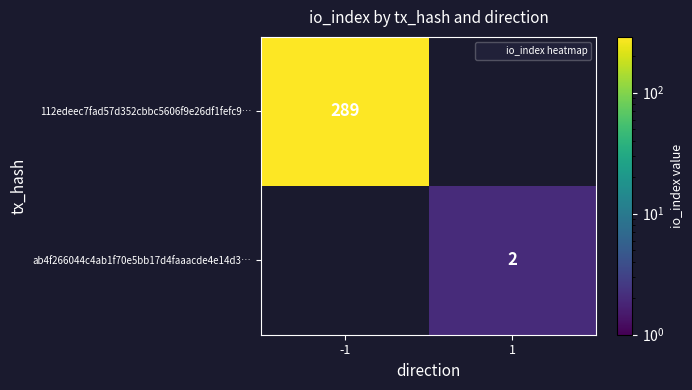

Which label corresponds to the largest value in the chart?

-1